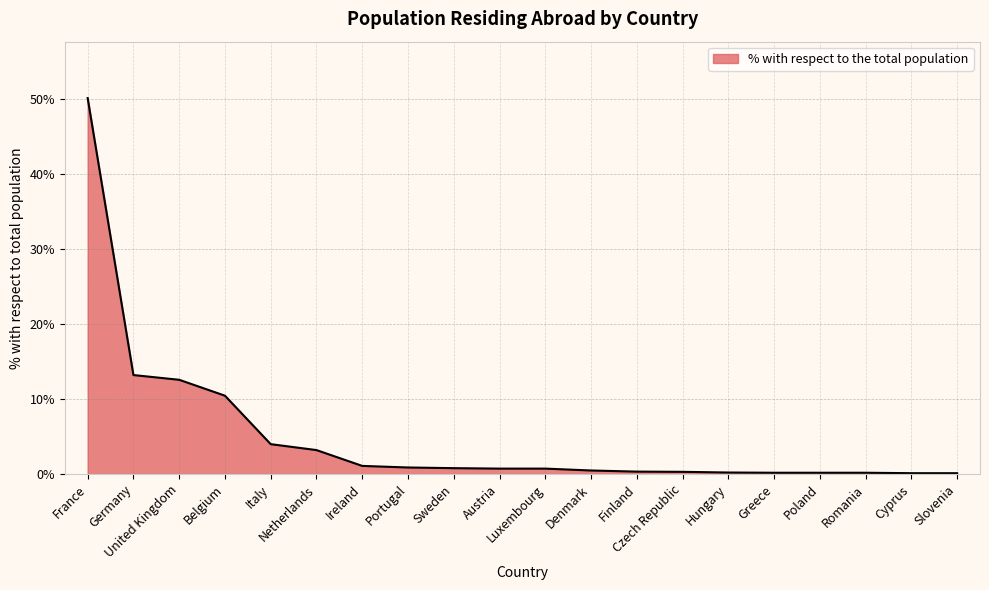

Does the chart display data point markers on the line(s)?

No